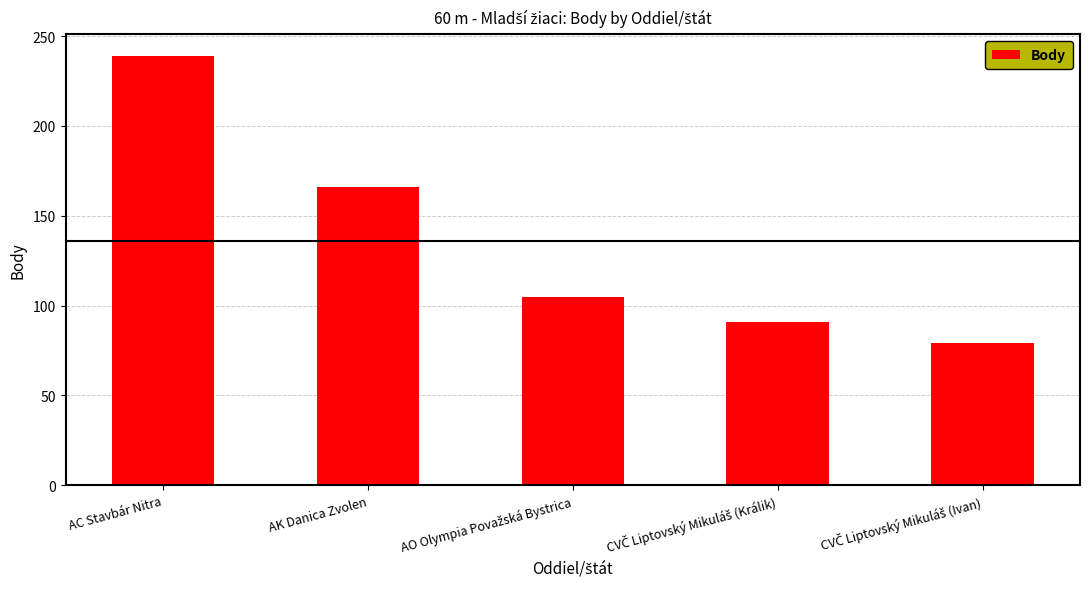

Approximately how many times larger is the value at AK Danica Zvolen compared to AC Stavbár Nitra?

0.7